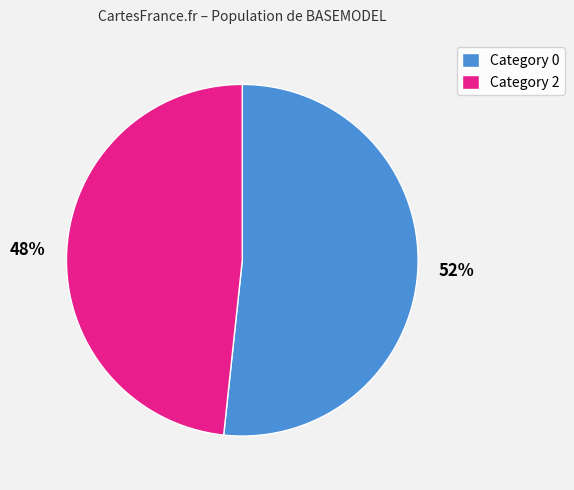

To the nearest percent, what portion does Category 2 represent?

48%